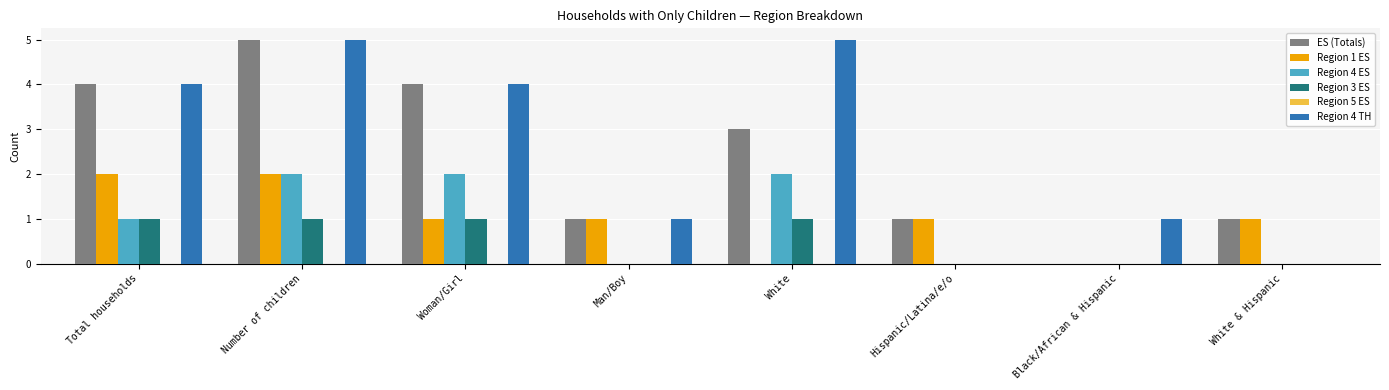

Read the Region 4 TH value at Number of children.

5